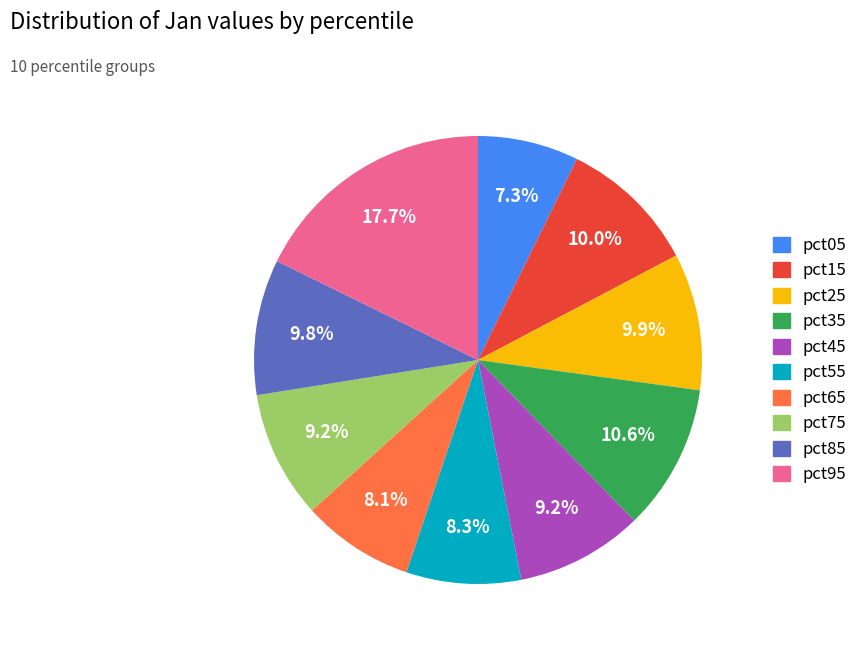

Is there a majority slice in this chart?

No